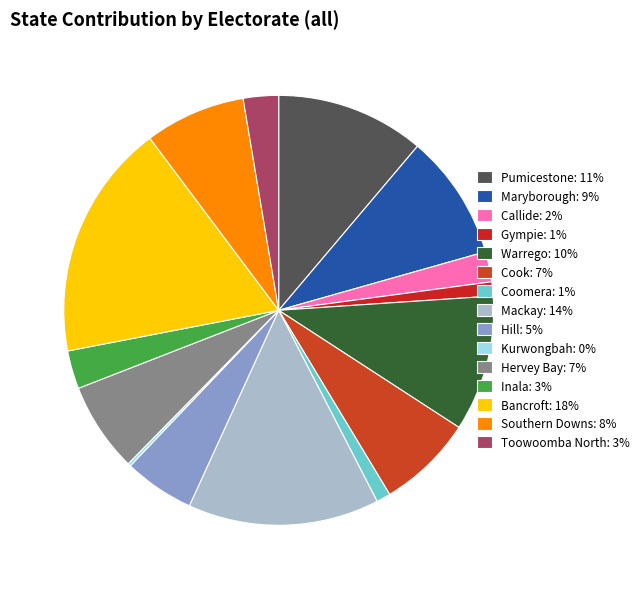

What percentage is the Maryborough slice, to the nearest percent?

9%